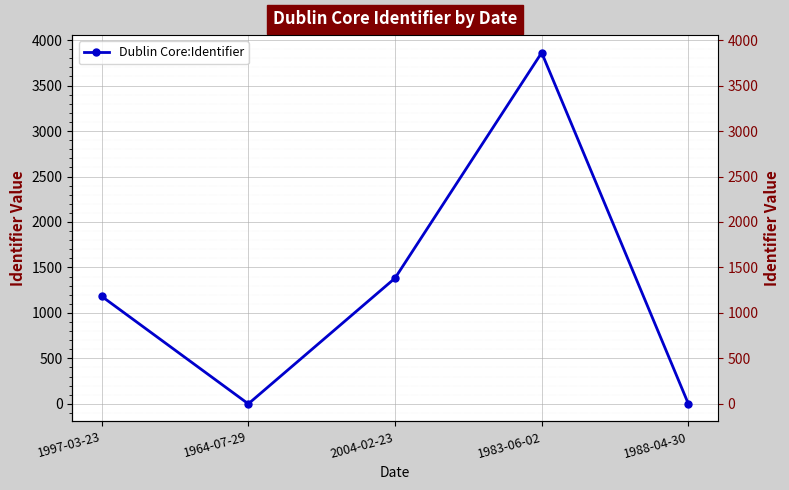

How many distinct data groups are displayed?

1